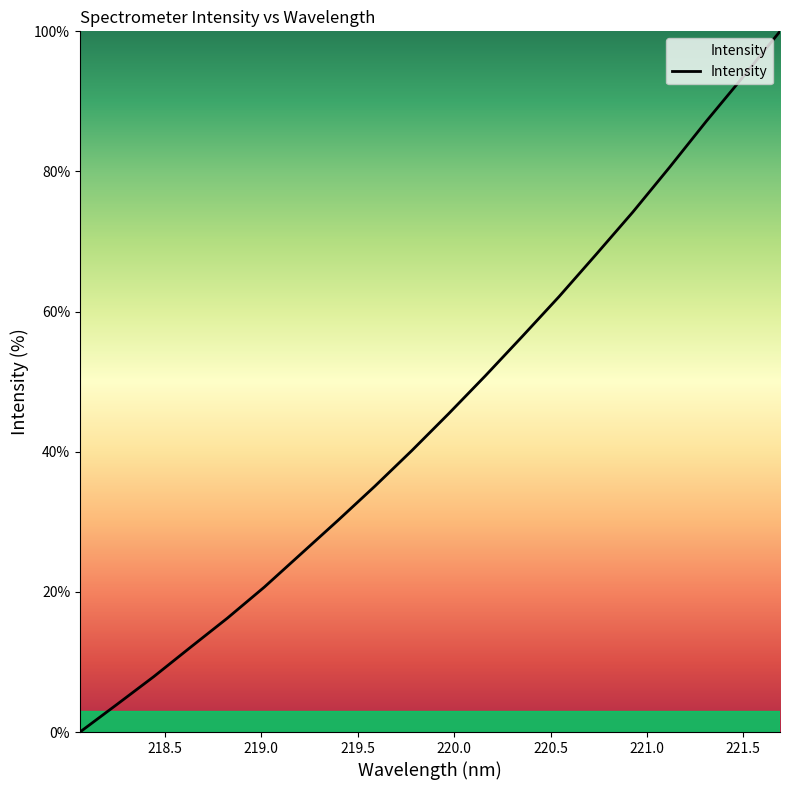

What is the maximum value shown in the chart?

100.0